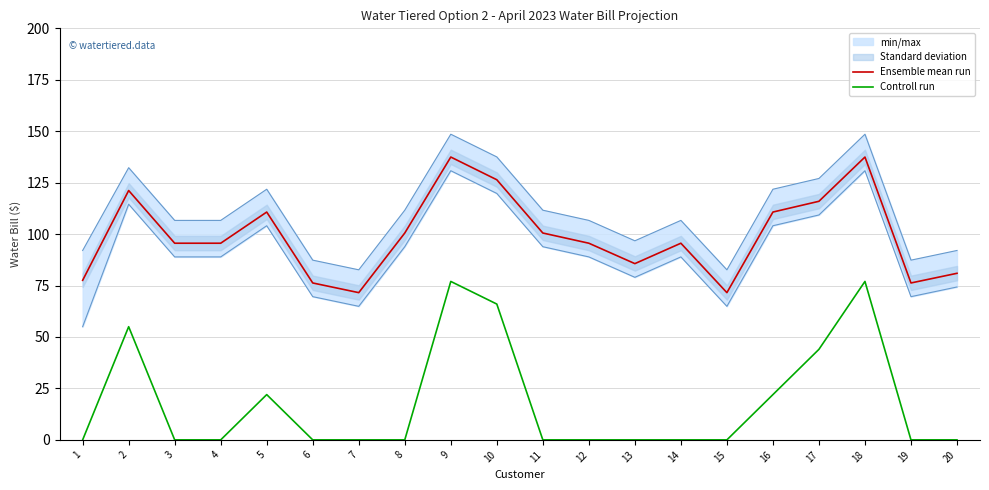

Which series changed the most between 16 and 19?

Ensemble mean run